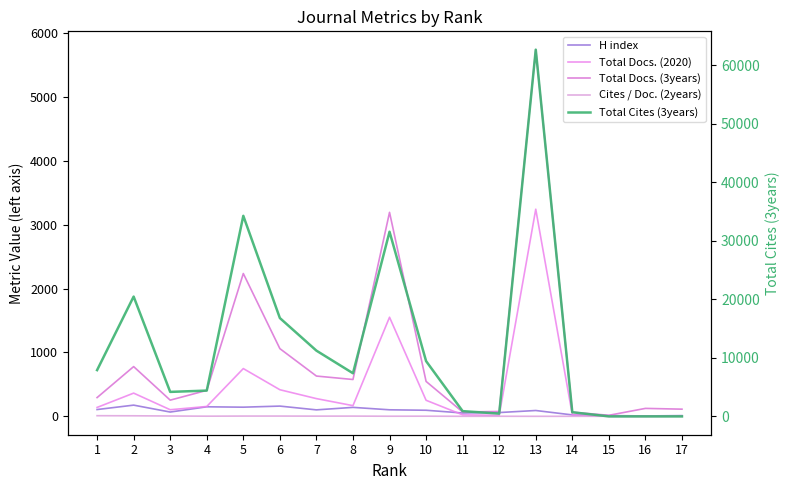

Which series changed the most between 4 and 13?

Total Cites (3years)